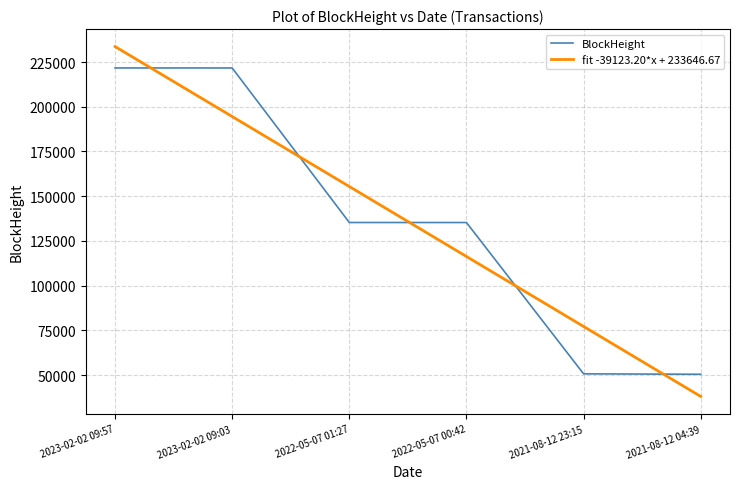

After their last crossing, which series has the higher values: BlockHeight or fit -39123.20*x + 233646.67?

BlockHeight